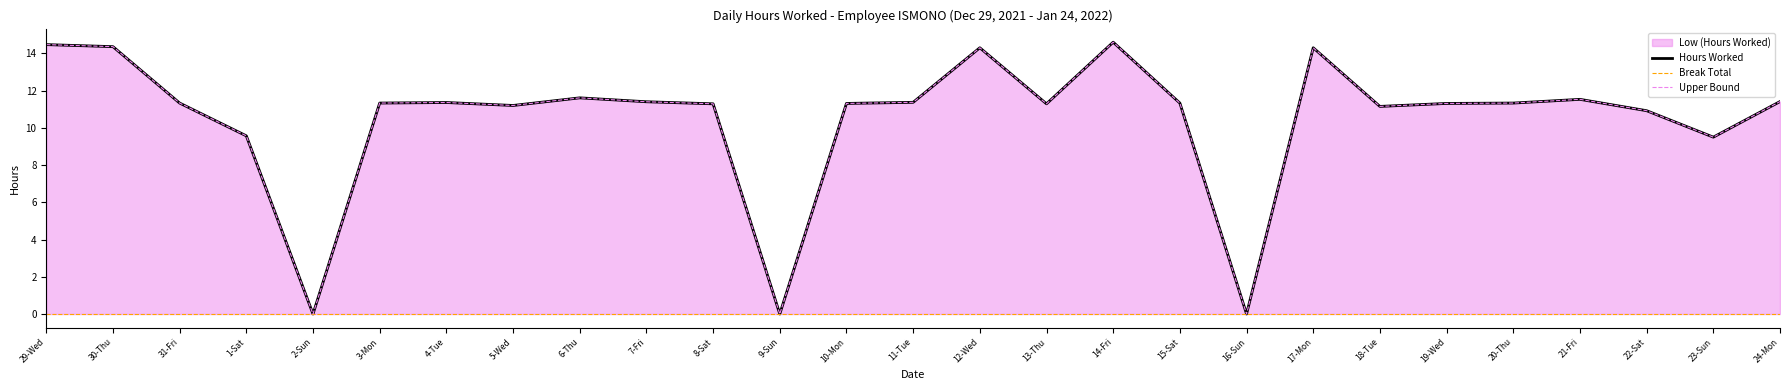

Is it true that Hours Worked equals 5.9 at 29-Wed?

False